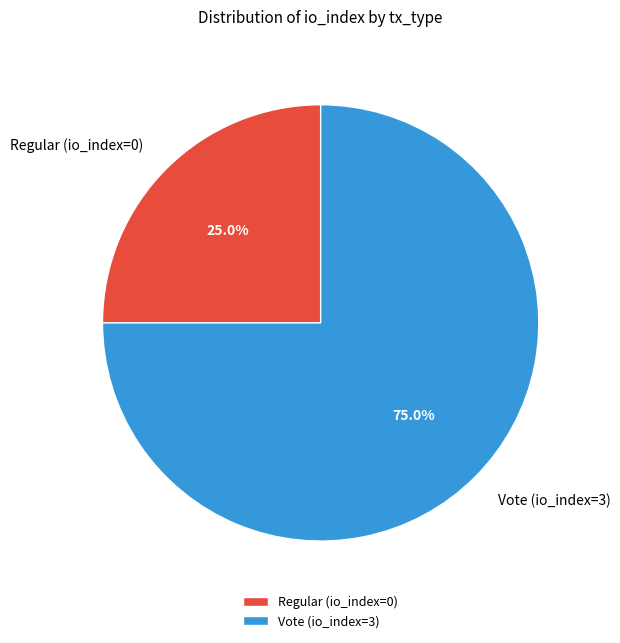

To the nearest percent, what is the difference between the largest and smallest slice percentages?

50%